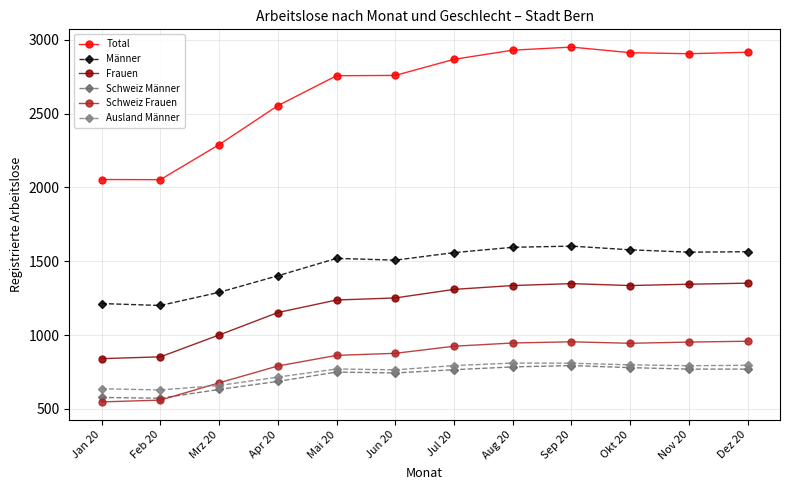

How many lines are shown in the chart?

6